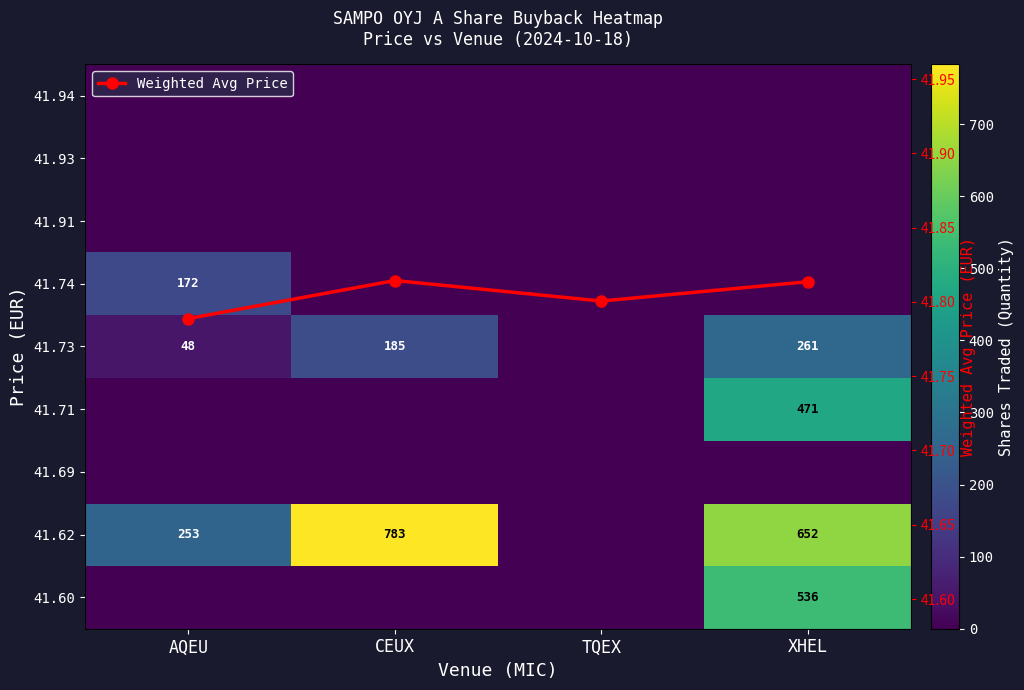

Which category has the lowest value across all series?

AQEU